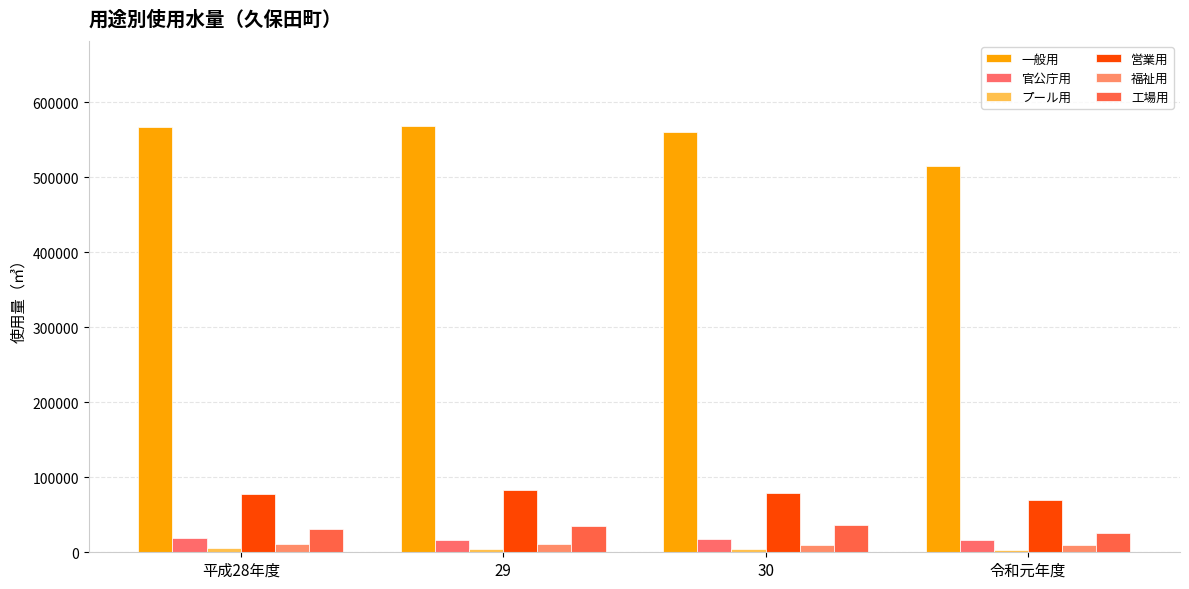

Are the bars horizontal?

No